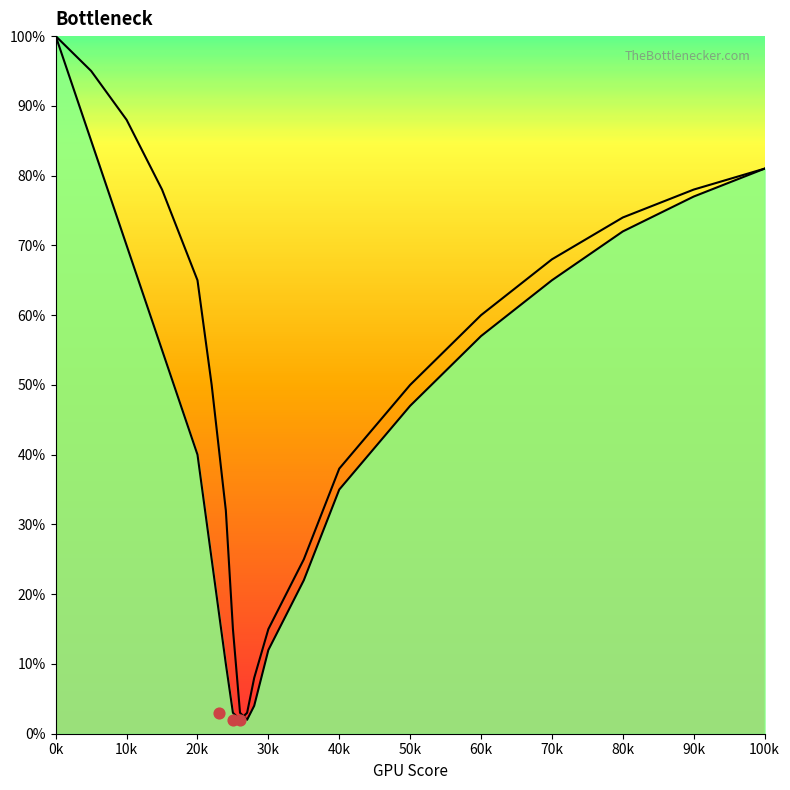

Which series reaches the maximum Y coordinate?

Bottleneck Left